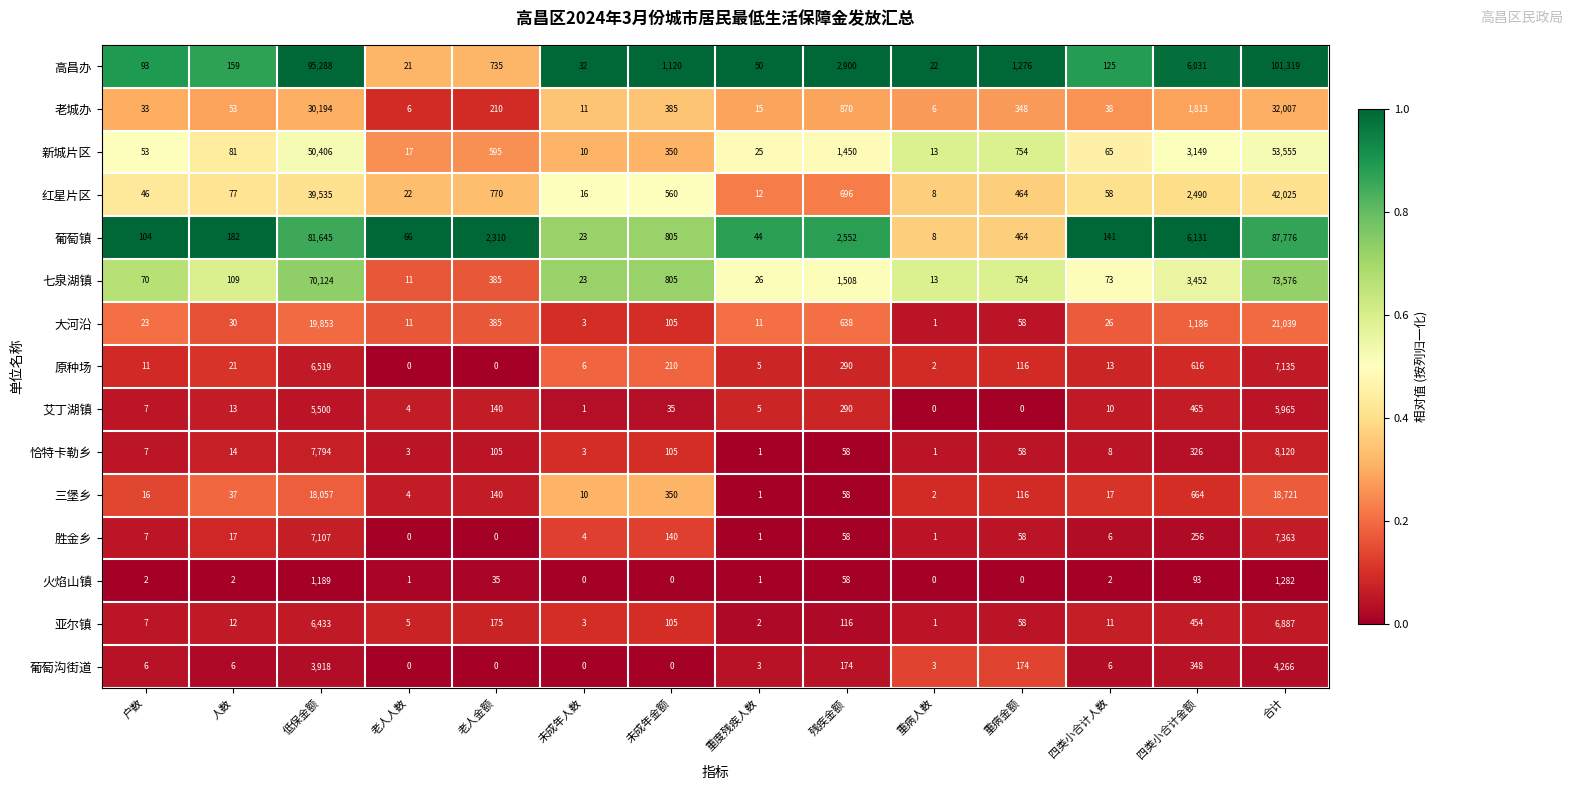

List the series in order of their peak value, lowest first.

火焰山镇, 葡萄沟街道, 艾丁湖镇, 亚尔镇, 原种场, 胜金乡, 恰特卡勒乡, 三堡乡, 大河沿, 老城办, 红星片区, 新城片区, 七泉湖镇, 葡萄镇, 高昌办